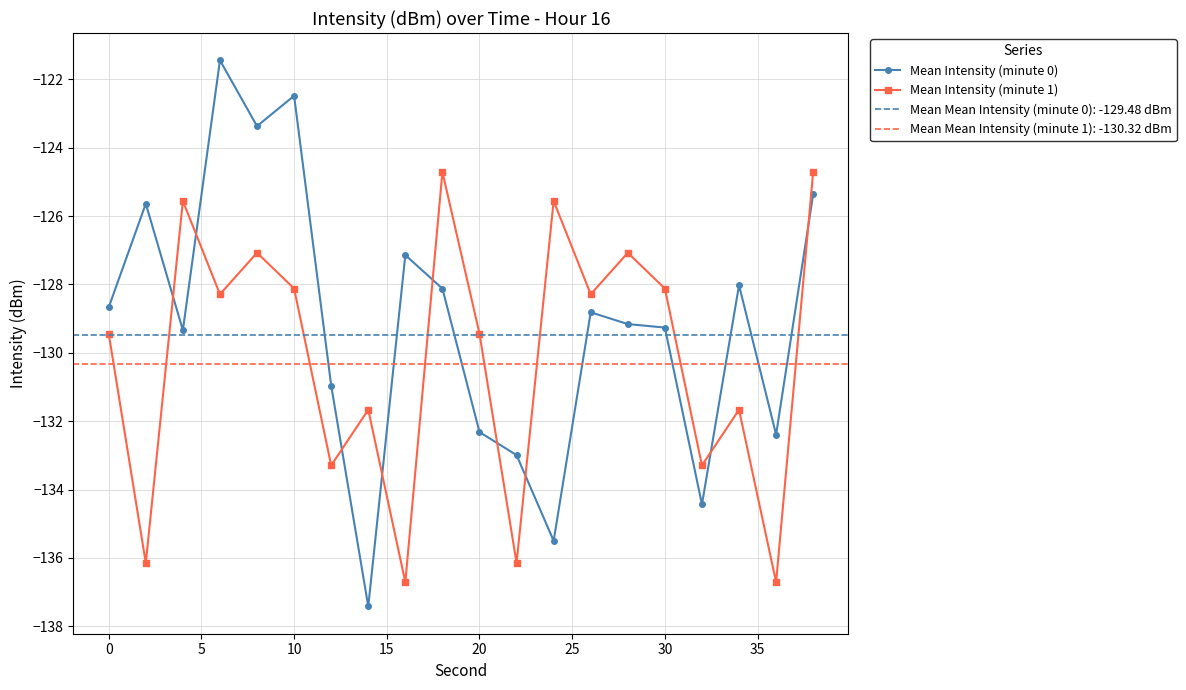

Does the chart display data point markers on the line(s)?

Yes